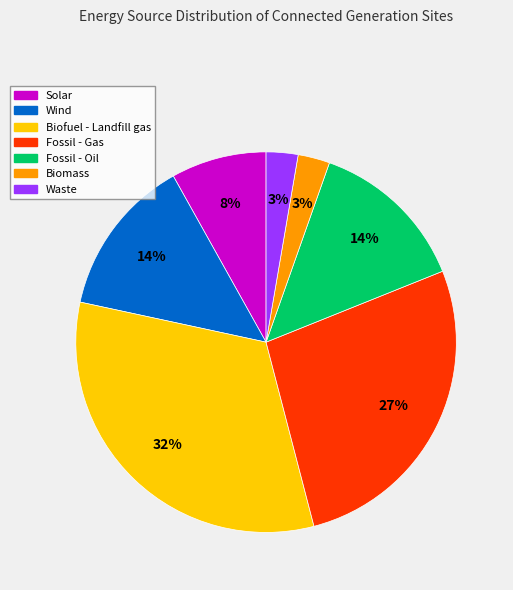

How many segments does this pie chart have?

7